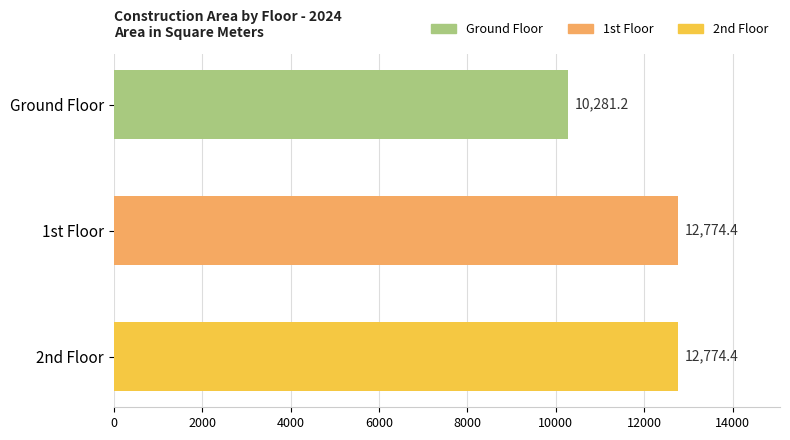

What is the difference between the maximum and minimum values?

2493.2